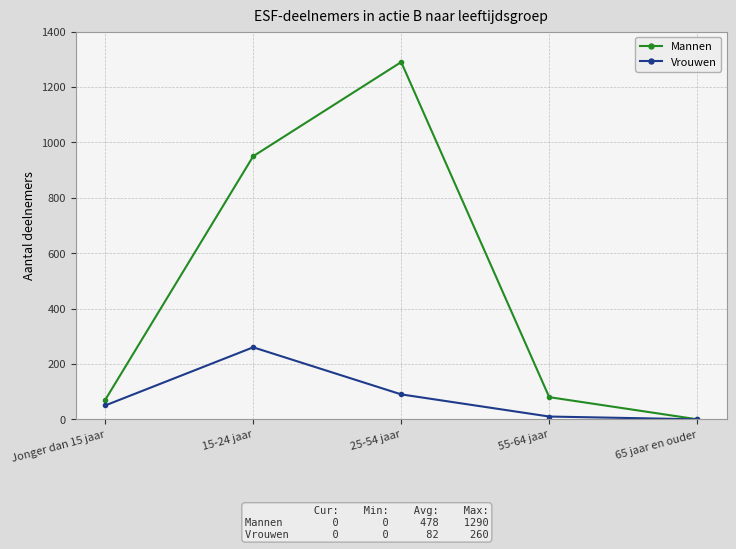

Reading left to right, extract all data points from this chart.

Mannen: Jonger dan 15 jaar=70	15-24 jaar=950	25-54 jaar=1290	55-64 jaar=80	65 jaar en ouder=0
Vrouwen: Jonger dan 15 jaar=50	15-24 jaar=260	25-54 jaar=90	55-64 jaar=10	65 jaar en ouder=0